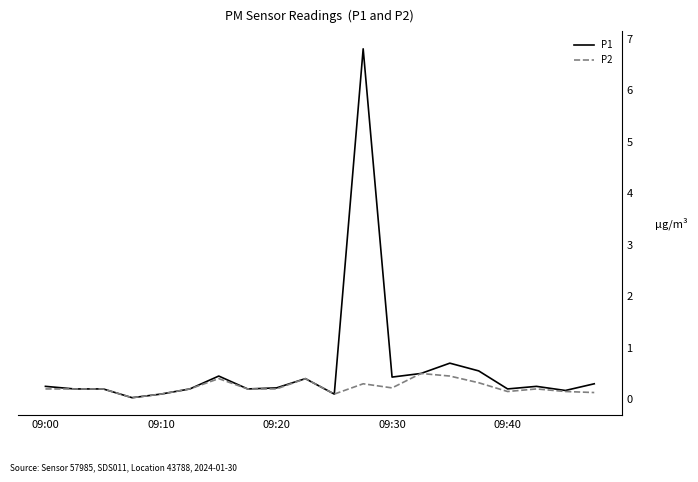

List the series in order of their overall mean, lowest first.

P2, P1